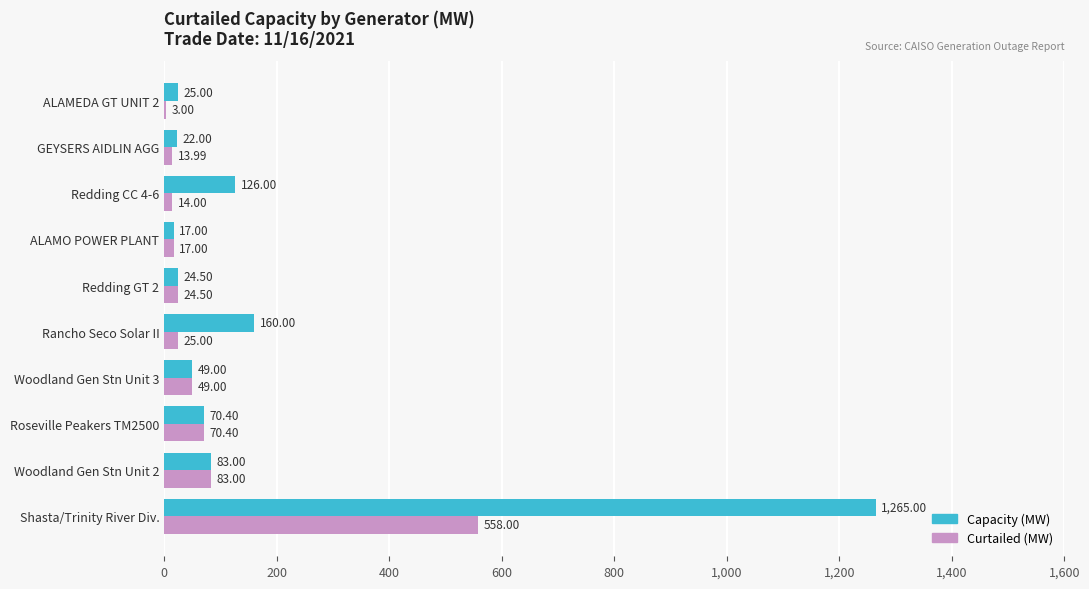

Where is Capacity (MW) nearest to the value 641?

Rancho Seco Solar II